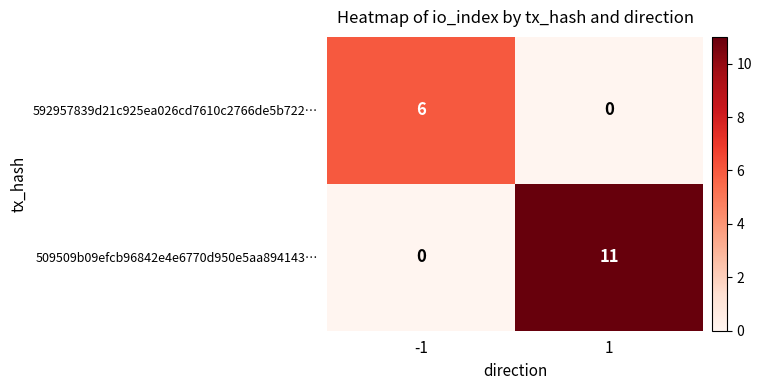

Which series has the widest spread of values?

509509b09efcb96842e4e6770d950e5aa894143…